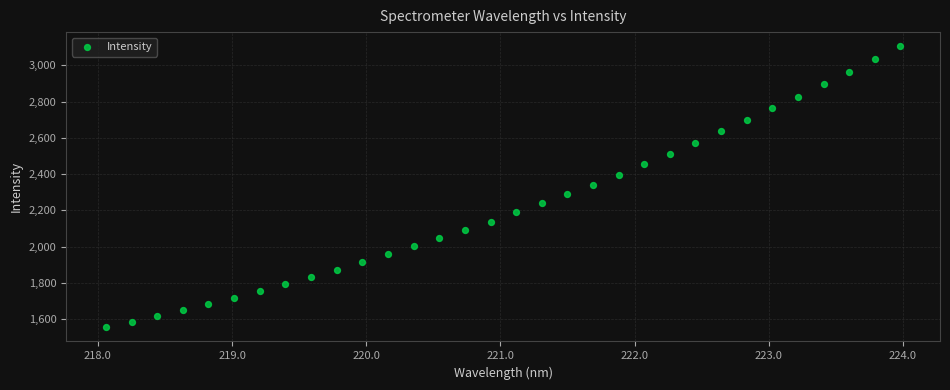

What is the range of X values (max minus min)?

5.9